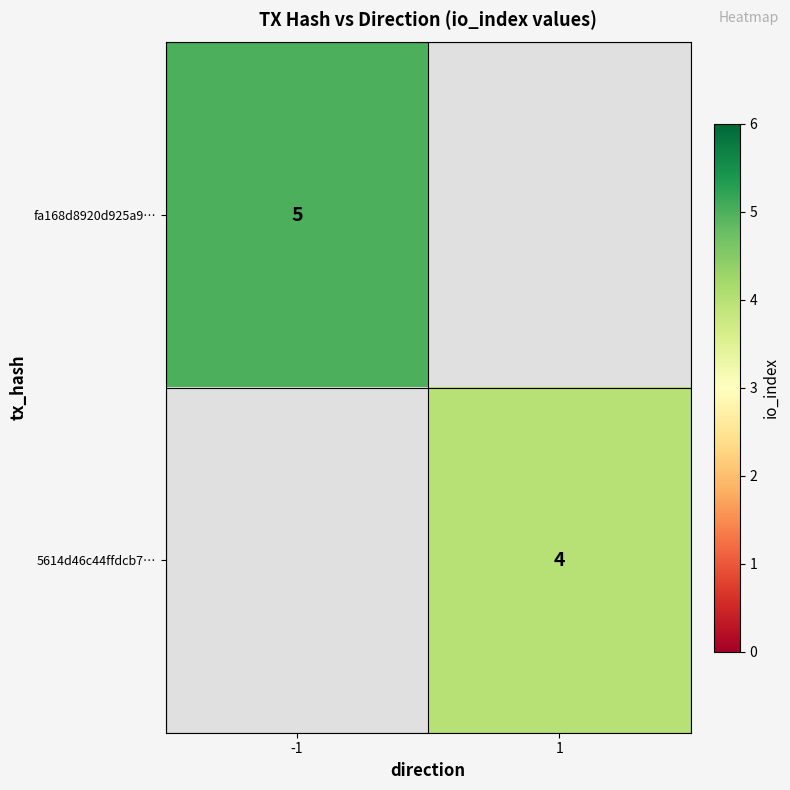

What is the minimum value shown in the chart?

4.0